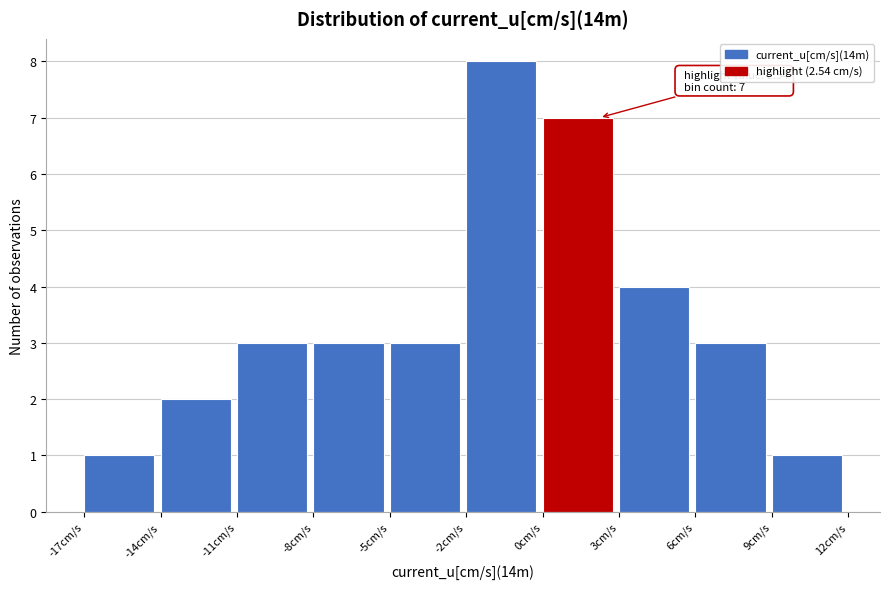

Reading left to right, what are all the values shown in this chart?

1	2	3	3	3	8	7	4	3	1